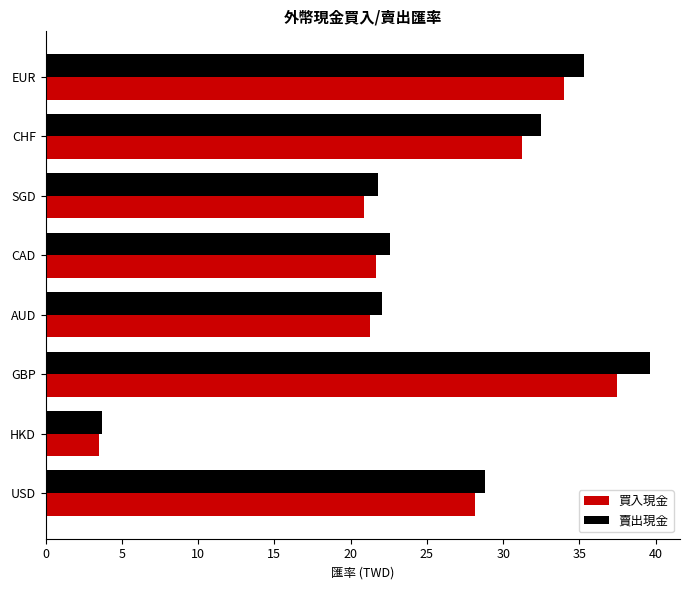

The 買入現金 series shows 34.0 at EUR. True or false?

True